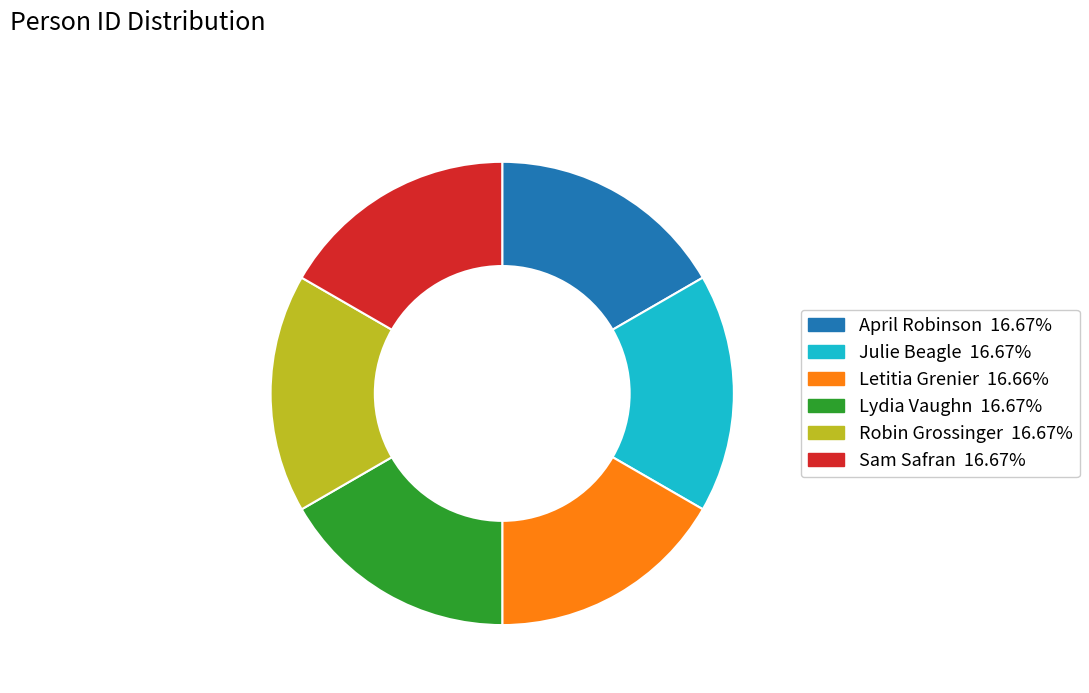

The Robin Grossinger slice represents 17% of the pie. True or false?

True